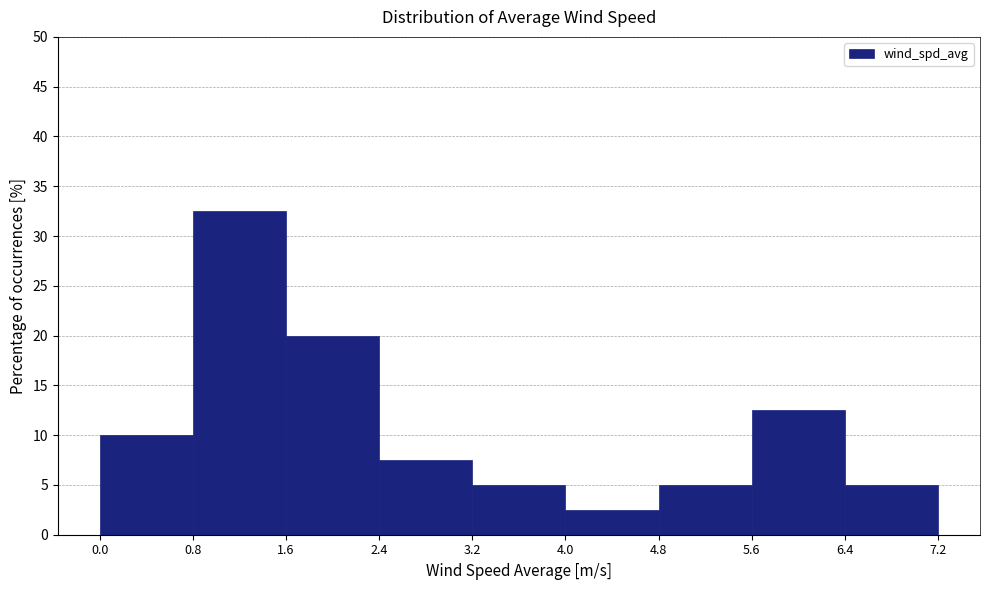

Reading left to right, list every bar in this chart as the range it spans on the x-axis followed by its height. The values are not printed on the chart, so give them approximately, as read against the axis.

0.0 to 0.8: 10.0
0.8 to 1.6: 32.5
1.6 to 2.4: 20.0
2.4 to 3.2: 7.5
3.2 to 4.0: 5.0
4.0 to 4.8: 2.5
4.8 to 5.6: 5.0
5.6 to 6.4: 12.5
6.4 to 7.2: 5.0